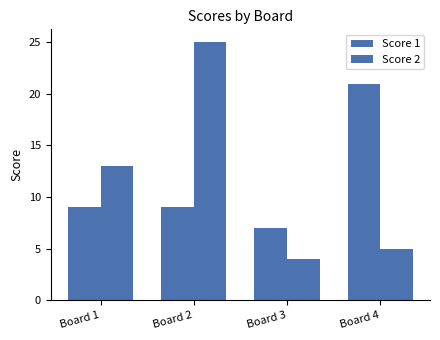

The Score 2 series shows 13 at Board 1. True or false?

True